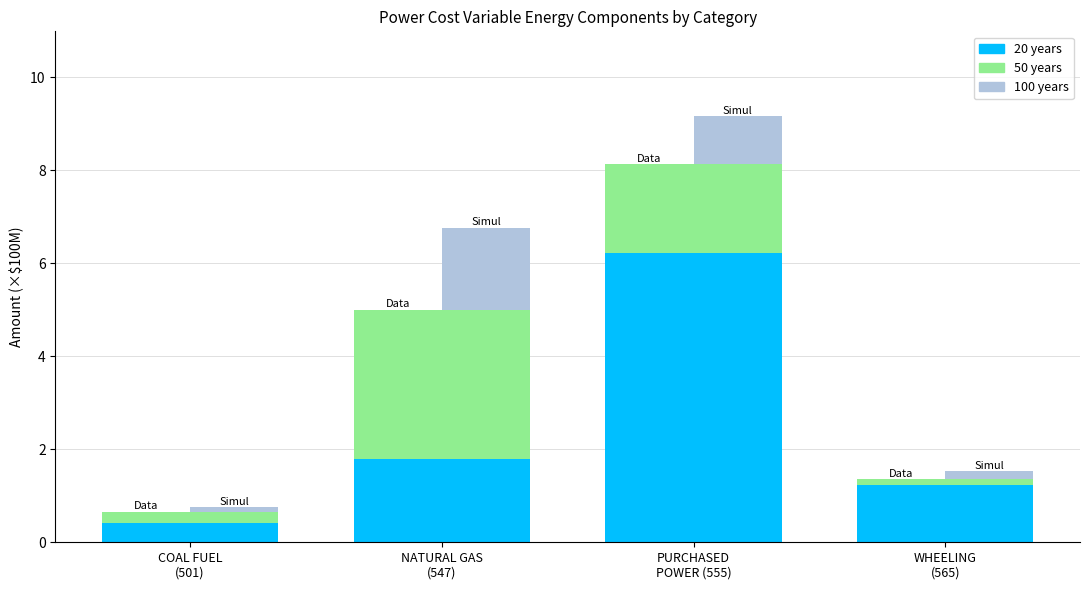

What is the difference between the maximum and second lowest values in the 100 years series?

1.6